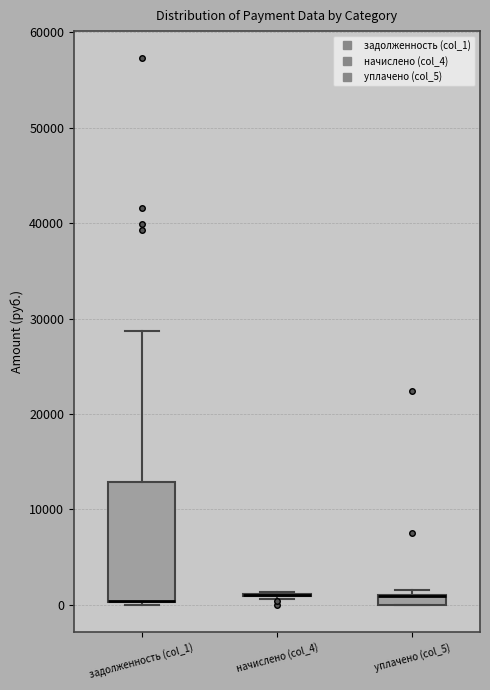

Where is the lower edge of the box for задолженность (col_1) on the y-axis? The values are not printed on the chart, so give them approximately, as read against the axis.

0